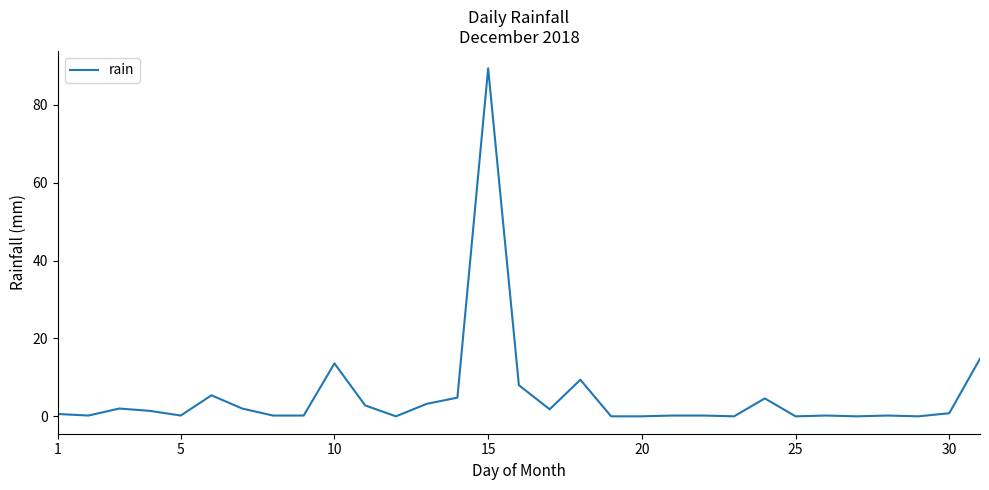

What is the difference between the maximum and minimum values?

89.4